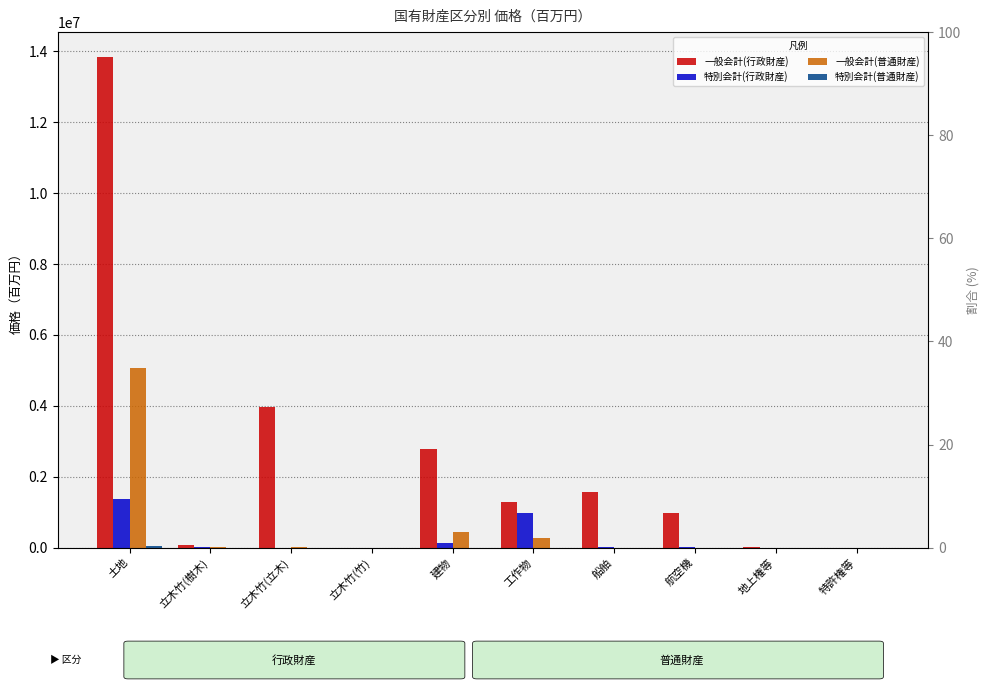

The value of 一般会計(普通財産) at 立木竹(竹) is 174. True or false?

True